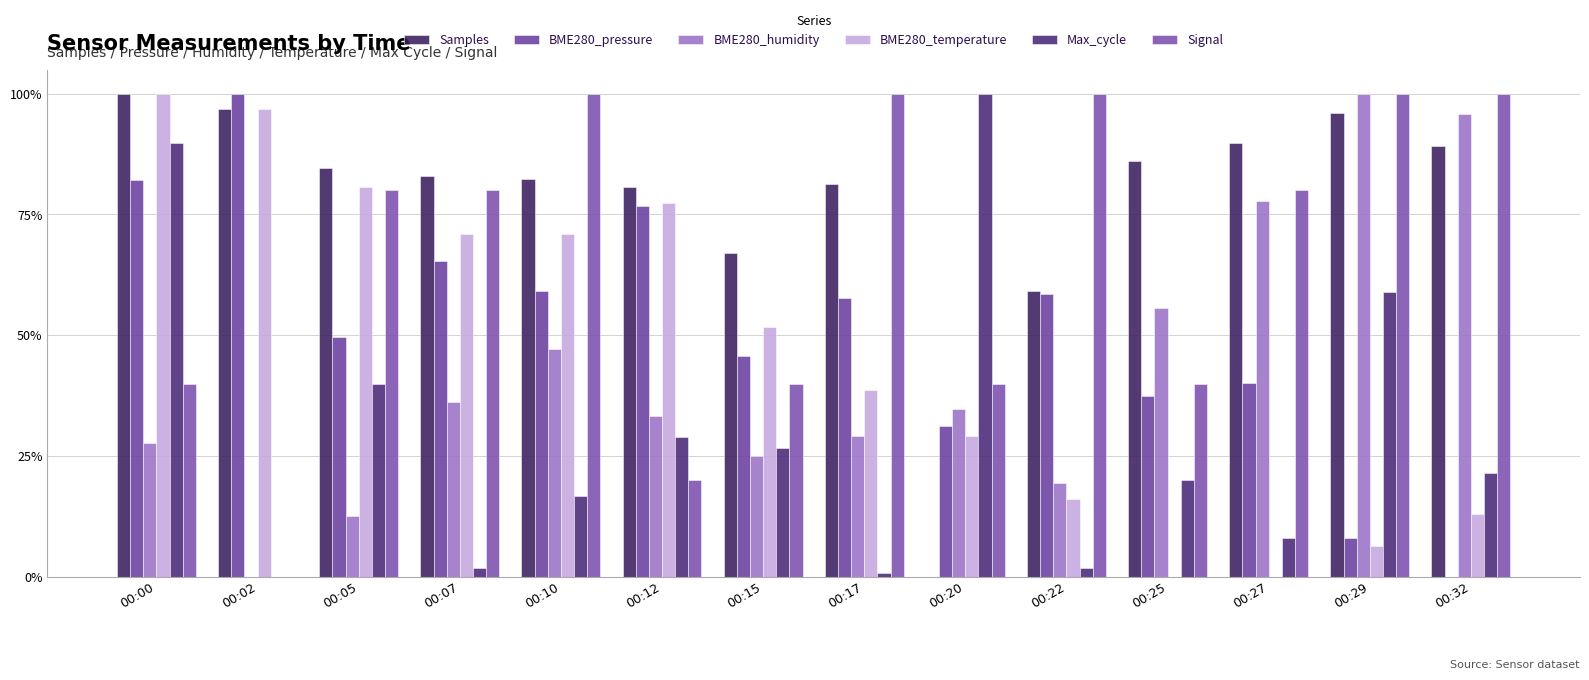

Reading left to right, transcribe all the data shown in this chart.

Samples: 00:00=1.0	00:02=1.0	00:05=0.8	00:07=0.8	00:10=0.8	00:12=0.8	00:15=0.7	00:17=0.8	00:20=0.0	00:22=0.6	00:25=0.9	00:27=0.9	00:29=1.0	00:32=0.9
BME280_pressure: 00:00=0.8	00:02=1.0	00:05=0.5	00:07=0.7	00:10=0.6	00:12=0.8	00:15=0.5	00:17=0.6	00:20=0.3	00:22=0.6	00:25=0.4	00:27=0.4	00:29=0.1	00:32=0.0
BME280_humidity: 00:00=0.3	00:02=0.0	00:05=0.1	00:07=0.4	00:10=0.5	00:12=0.3	00:15=0.2	00:17=0.3	00:20=0.3	00:22=0.2	00:25=0.6	00:27=0.8	00:29=1.0	00:32=1.0
BME280_temperature: 00:00=1.0	00:02=1.0	00:05=0.8	00:07=0.7	00:10=0.7	00:12=0.8	00:15=0.5	00:17=0.4	00:20=0.3	00:22=0.2	00:25=0.0	00:27=0.0	00:29=0.1	00:32=0.1
Max_cycle: 00:00=0.9	00:02=0.0	00:05=0.4	00:07=0.0	00:10=0.2	00:12=0.3	00:15=0.3	00:17=0.0	00:20=1.0	00:22=0.0	00:25=0.2	00:27=0.1	00:29=0.6	00:32=0.2
Signal: 00:00=0.4	00:02=0.0	00:05=0.8	00:07=0.8	00:10=1.0	00:12=0.2	00:15=0.4	00:17=1.0	00:20=0.4	00:22=1.0	00:25=0.4	00:27=0.8	00:29=1.0	00:32=1.0